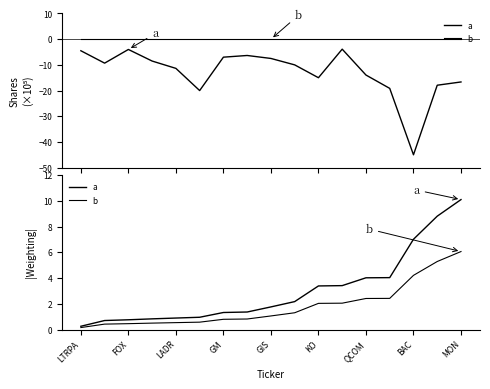

What is the difference between the maximum and minimum values in the a series?

9.9